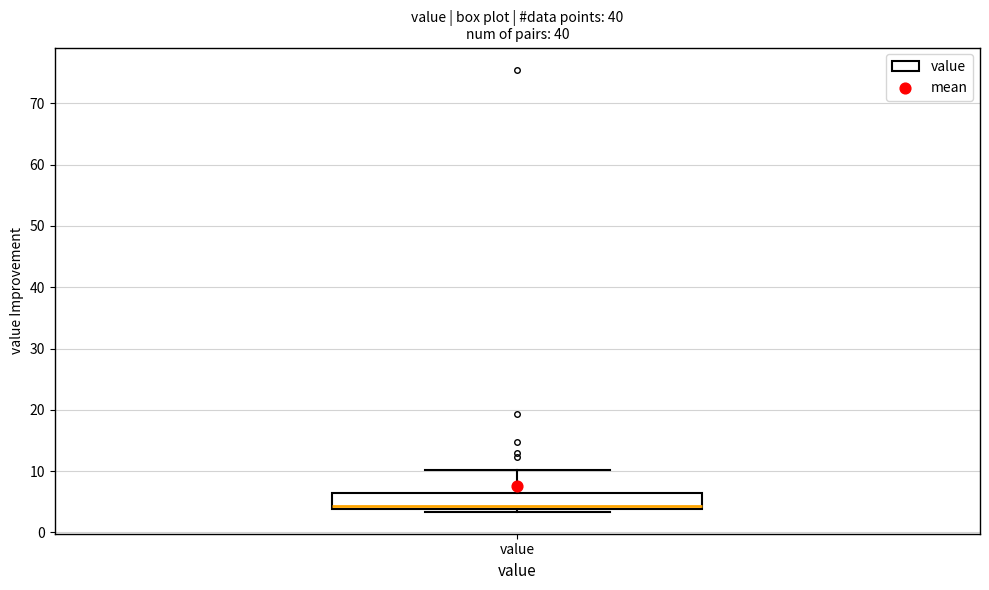

Read this box plot against the y-axis: the position of the median line, the range covered by the box, and the ends of both whiskers. The values are not printed on the chart, so give them approximately, as read against the axis.

median 4 (just above the box's lower edge), box 4 to 6, whiskers 3 to 10